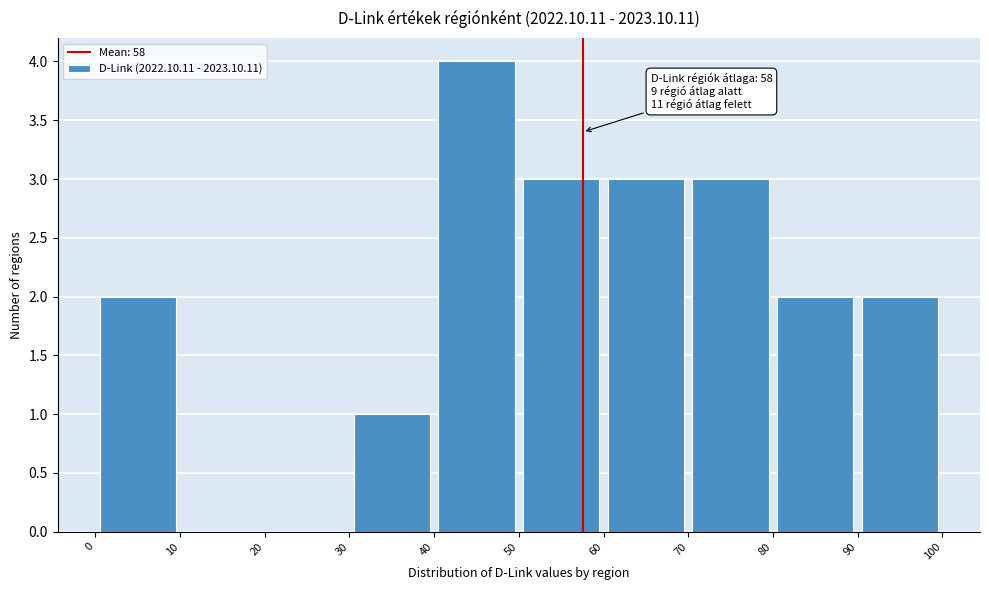

Which range on the x-axis has the tallest bar?

40 to 50